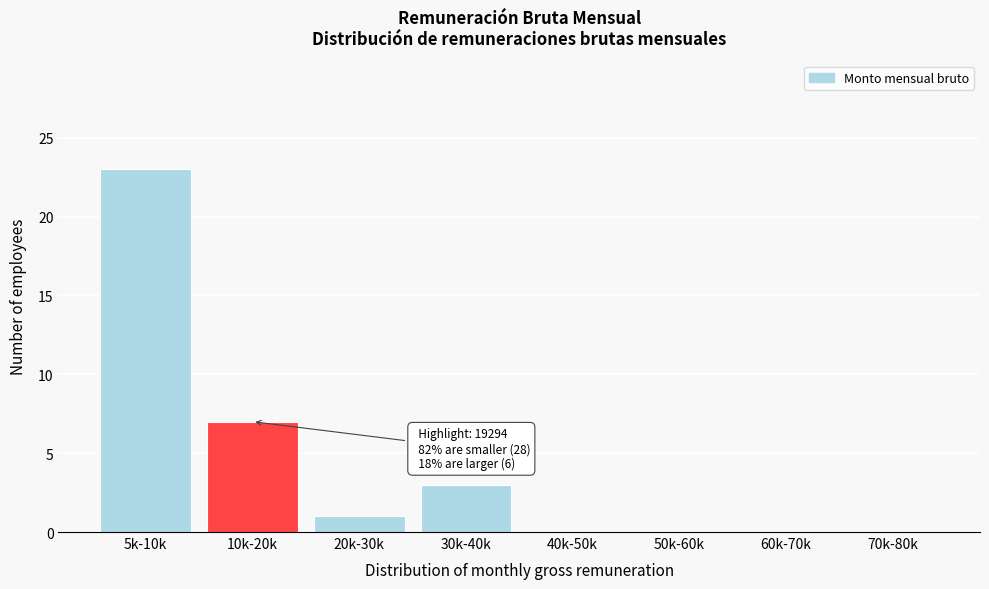

Reading left to right, extract all data points from this chart.

5k-10k=23	10k-20k=7	20k-30k=1	30k-40k=3	40k-50k=0	50k-60k=0	60k-70k=0	70k-80k=0